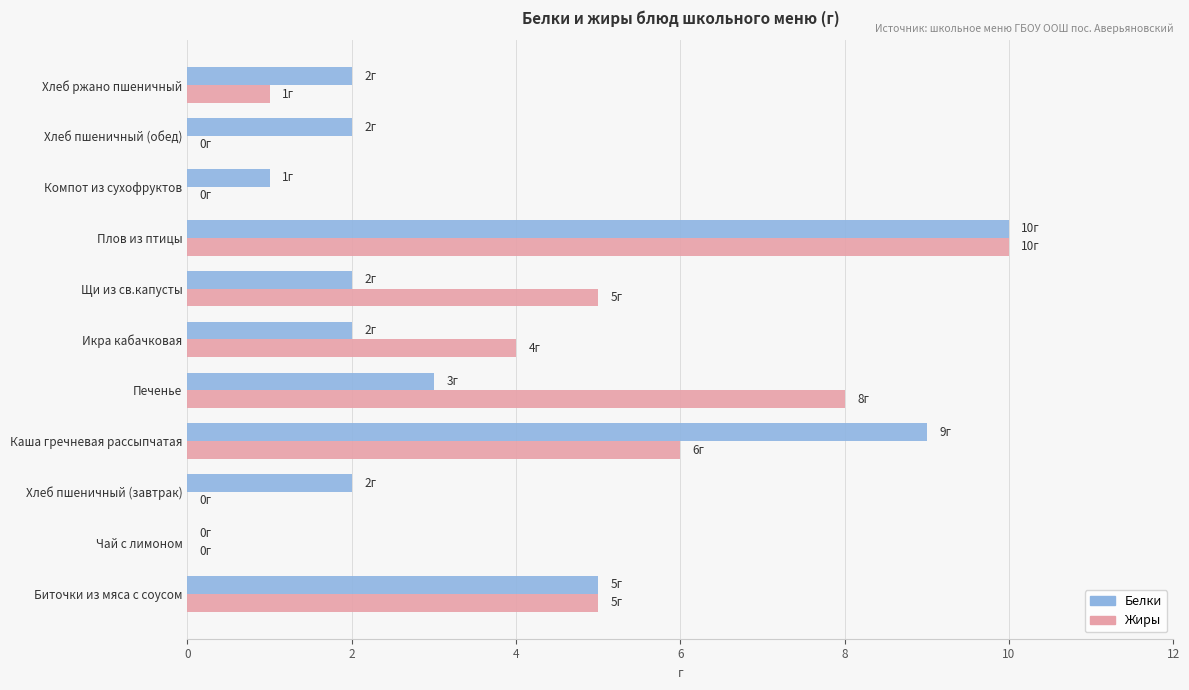

At which category is the sum across all series the highest?

Плов из птицы